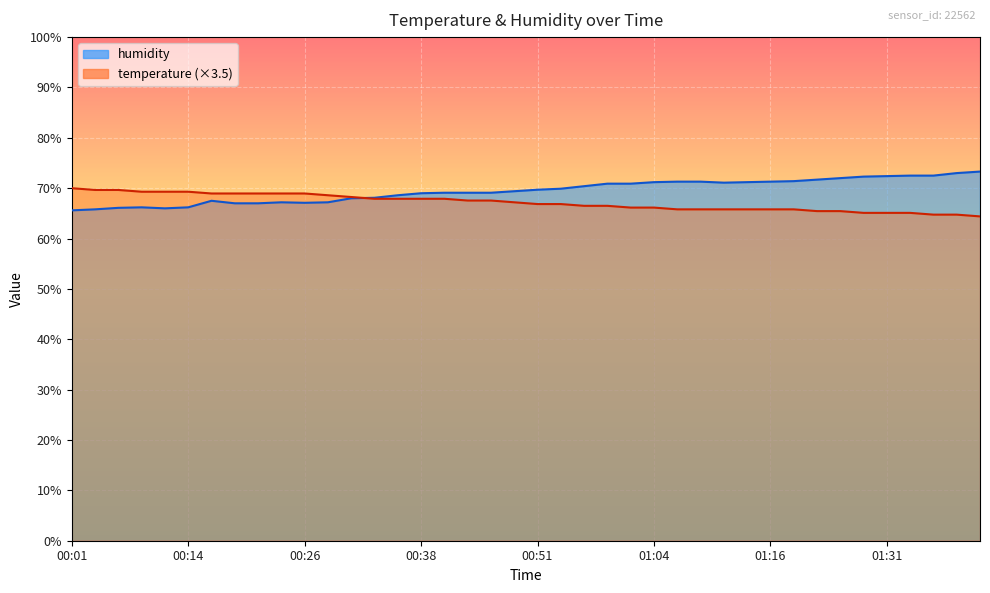

The humidity series shows 27.2 at 01:06. True or false?

False